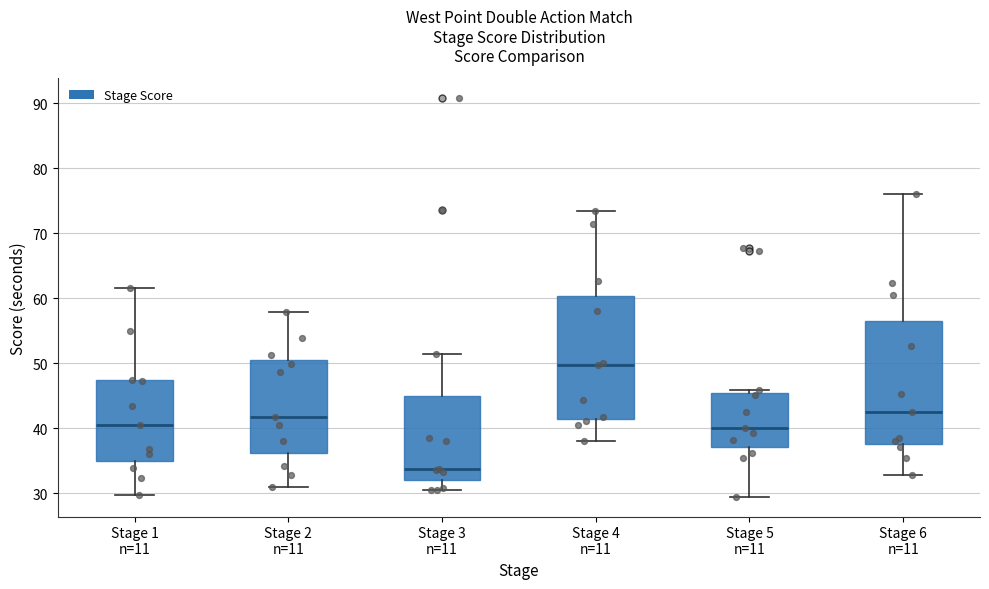

Which box has the highest median line?

Stage 4 n=11